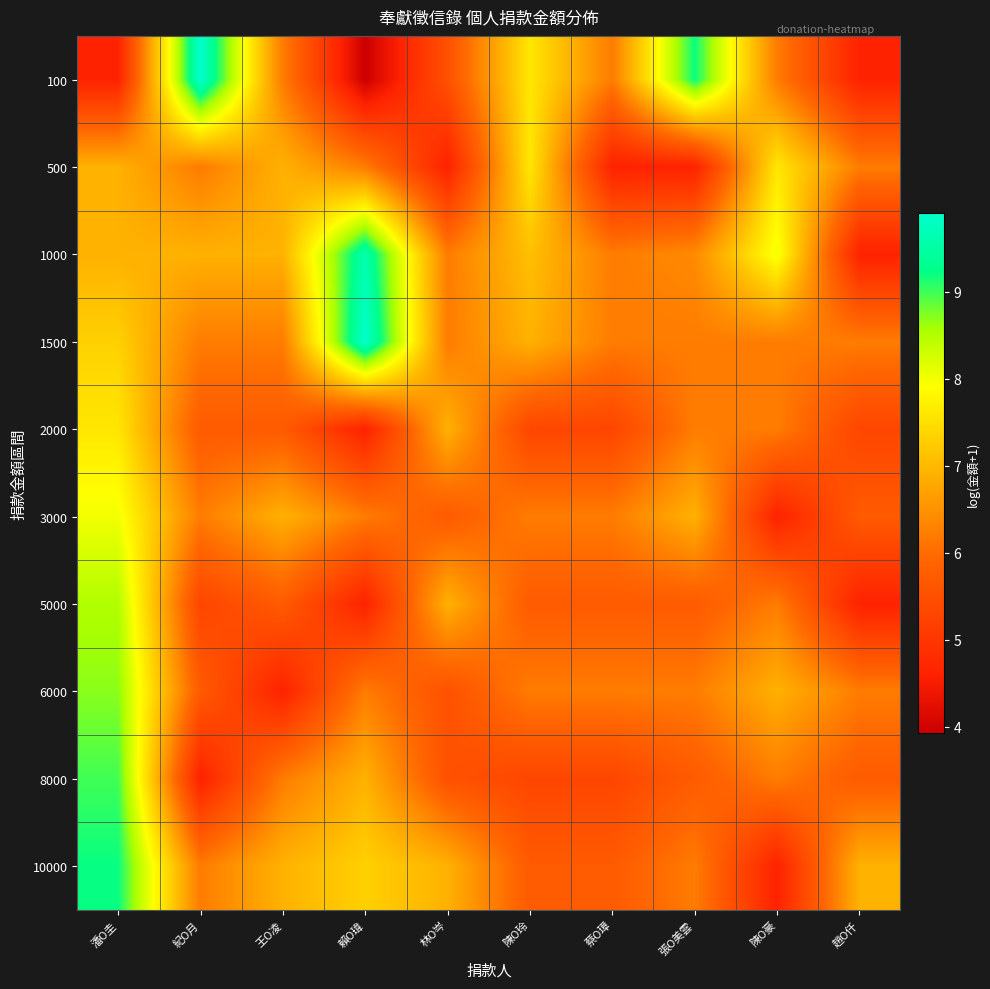

What is the total value across all series at 王O凌?

62.3